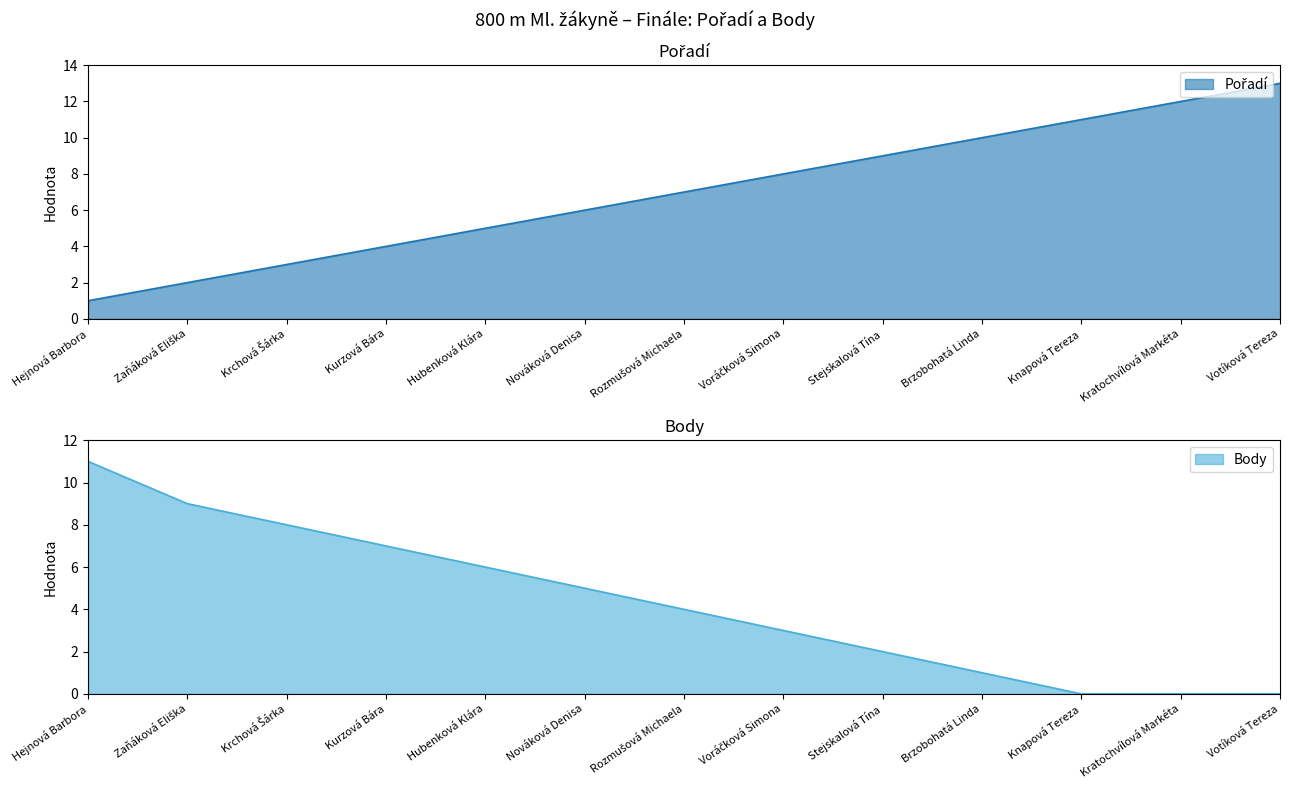

At which label does Body first exceed 4?

Hejnová Barbora